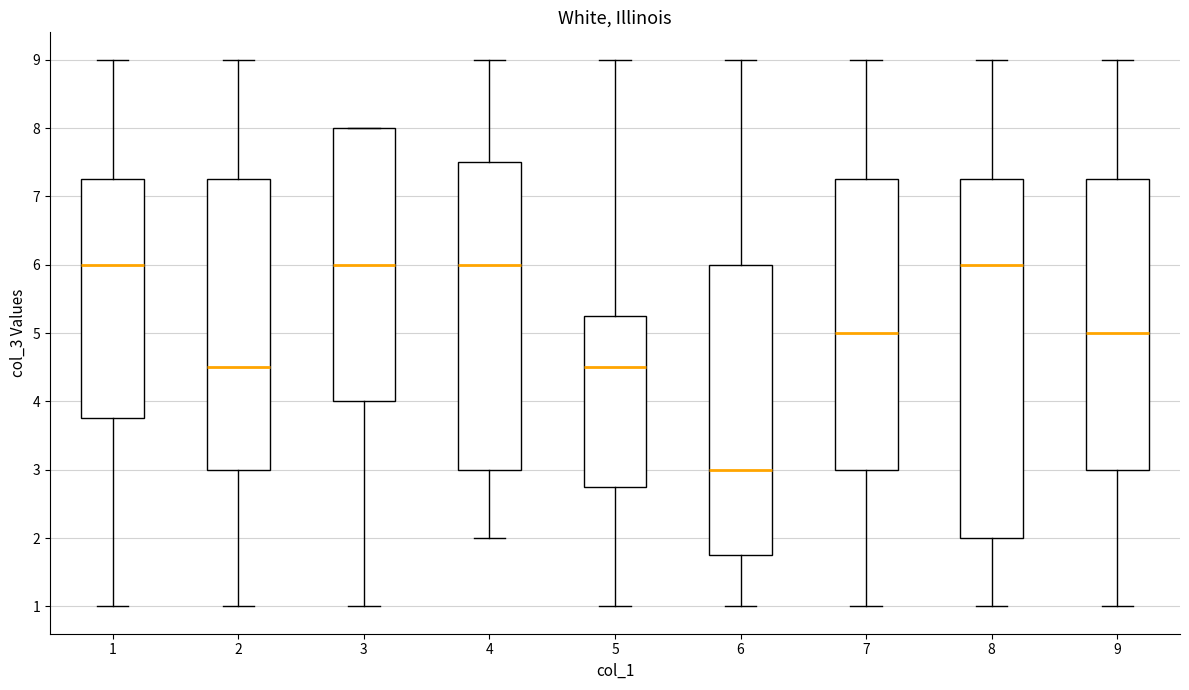

Where does the lower whisker of the box at x = 7 end on the y-axis? The values are not printed on the chart, so give them approximately, as read against the axis.

1.0